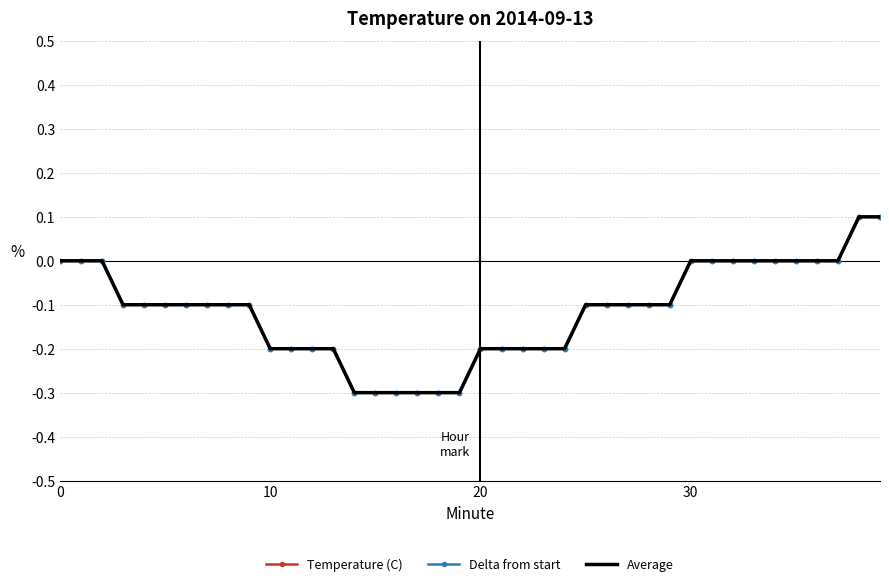

How many series are shown in this chart?

3